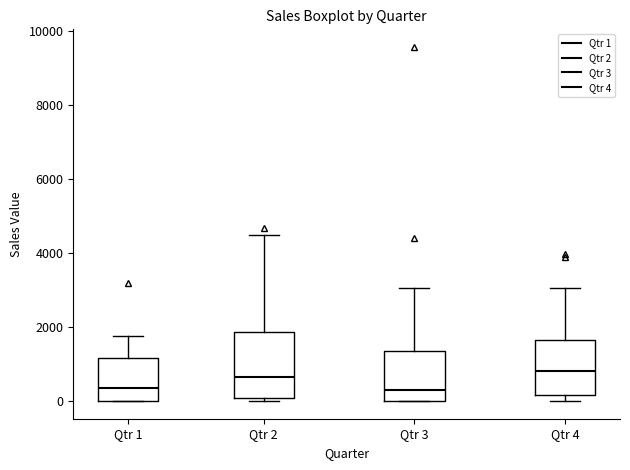

Reading left to right, transcribe this box plot: for each box, give where its median line is, the range the box spans, and where its two whiskers end, as read against the y-axis. The values are not printed on the chart, so give them approximately, as read against the axis.

Qtr 1: median 400, box 0 to 1200, whiskers 0 to 1800
Qtr 2: median 600, box 0 to 1800, whiskers 0 (just below the box's lower edge) to 4400
Qtr 3: median 200, box 0 to 1400, whiskers 0 to 3000
Qtr 4: median 800, box 200 to 1600, whiskers 0 to 3000